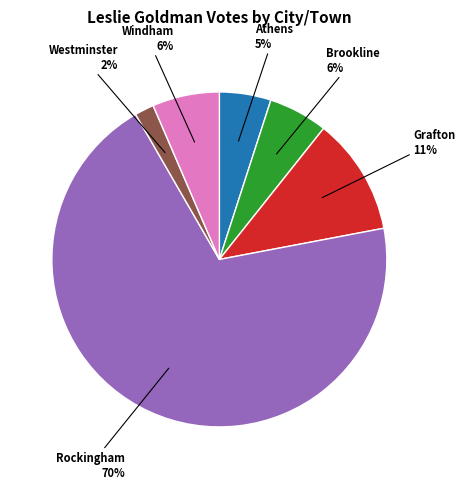

What percentage is the Windham slice, to the nearest percent?

6%